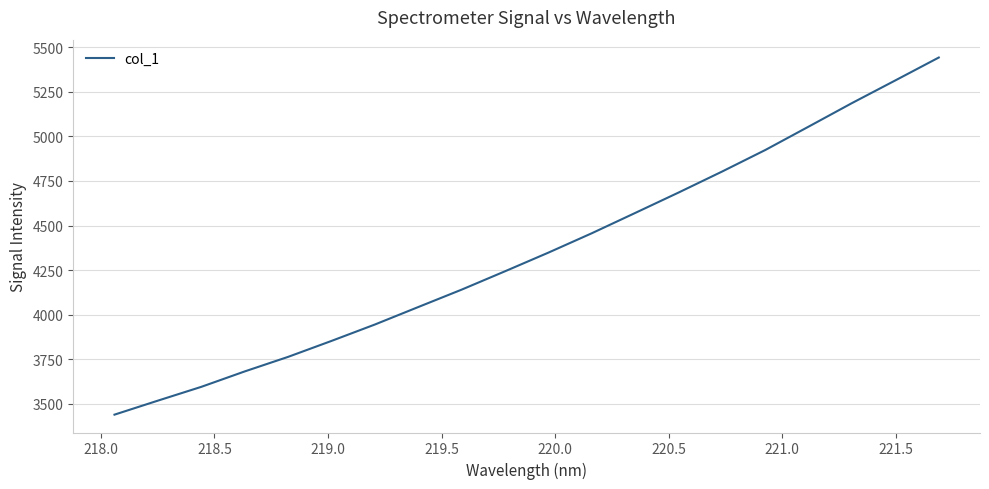

What is the maximum value shown in the chart?

5441.5